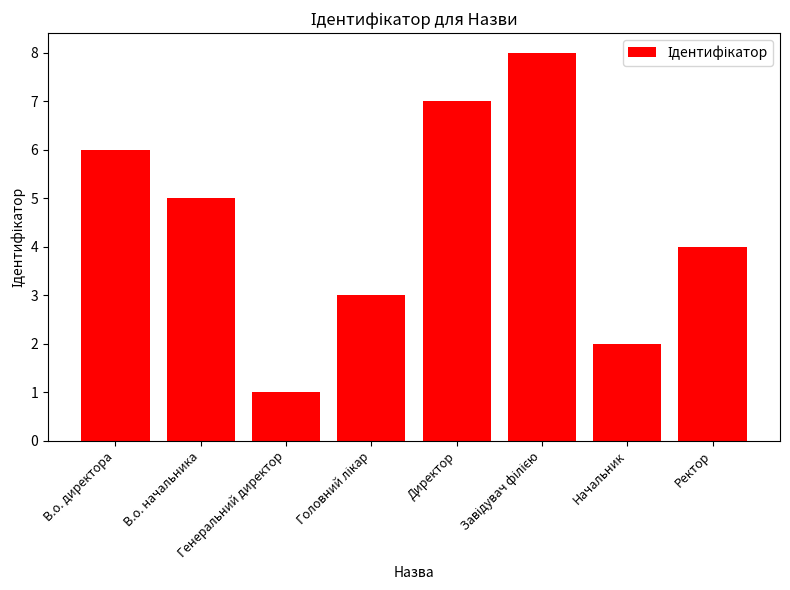

How many data points are less than 5?

4